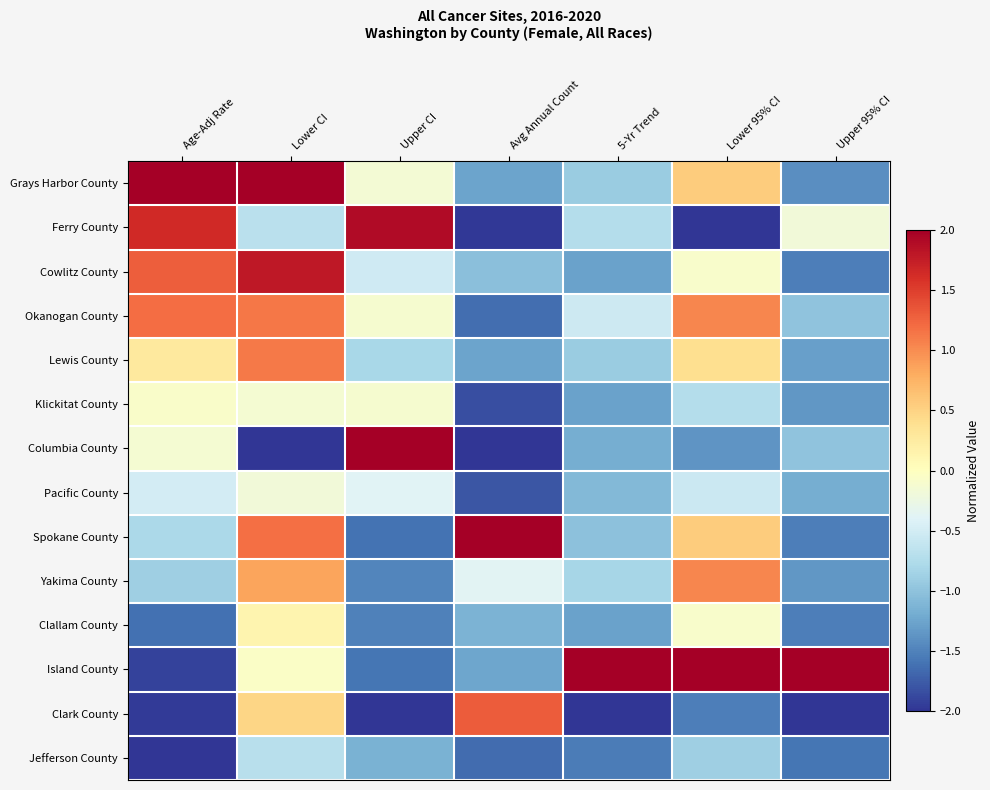

Reading left to right, what are all the values shown in this chart?

Grays Harbor County: Age-Adj Rate=2.0	Lower CI=2.0	Upper CI=-0.1	Avg Annual Count=-1.3	5-Yr Trend=-0.9	Lower 95% CI=0.6	Upper 95% CI=-1.4
Ferry County: Age-Adj Rate=1.7	Lower CI=-0.7	Upper CI=1.9	Avg Annual Count=-2.0	5-Yr Trend=-0.7	Lower 95% CI=-2.0	Upper 95% CI=-0.2
Cowlitz County: Age-Adj Rate=1.3	Lower CI=1.8	Upper CI=-0.5	Avg Annual Count=-1.0	5-Yr Trend=-1.3	Lower 95% CI=-0.1	Upper 95% CI=-1.5
Okanogan County: Age-Adj Rate=1.2	Lower CI=1.1	Upper CI=-0.1	Avg Annual Count=-1.6	5-Yr Trend=-0.5	Lower 95% CI=1.0	Upper 95% CI=-1.0
Lewis County: Age-Adj Rate=0.3	Lower CI=1.1	Upper CI=-0.8	Avg Annual Count=-1.3	5-Yr Trend=-0.9	Lower 95% CI=0.4	Upper 95% CI=-1.3
Klickitat County: Age-Adj Rate=-0.1	Lower CI=-0.1	Upper CI=-0.1	Avg Annual Count=-1.8	5-Yr Trend=-1.3	Lower 95% CI=-0.7	Upper 95% CI=-1.4
Columbia County: Age-Adj Rate=-0.1	Lower CI=-2.0	Upper CI=2.0	Avg Annual Count=-2.0	5-Yr Trend=-1.2	Lower 95% CI=-1.4	Upper 95% CI=-1.0
Pacific County: Age-Adj Rate=-0.5	Lower CI=-0.2	Upper CI=-0.4	Avg Annual Count=-1.8	5-Yr Trend=-1.1	Lower 95% CI=-0.6	Upper 95% CI=-1.2
Spokane County: Age-Adj Rate=-0.8	Lower CI=1.2	Upper CI=-1.6	Avg Annual Count=2.0	5-Yr Trend=-1.0	Lower 95% CI=0.6	Upper 95% CI=-1.5
Yakima County: Age-Adj Rate=-0.9	Lower CI=0.9	Upper CI=-1.5	Avg Annual Count=-0.4	5-Yr Trend=-0.8	Lower 95% CI=1.0	Upper 95% CI=-1.4
Clallam County: Age-Adj Rate=-1.6	Lower CI=0.1	Upper CI=-1.5	Avg Annual Count=-1.1	5-Yr Trend=-1.3	Lower 95% CI=-0.1	Upper 95% CI=-1.5
Island County: Age-Adj Rate=-1.9	Lower CI=-0.1	Upper CI=-1.6	Avg Annual Count=-1.2	5-Yr Trend=2.0	Lower 95% CI=2.0	Upper 95% CI=2.0
Clark County: Age-Adj Rate=-2.0	Lower CI=0.5	Upper CI=-2.0	Avg Annual Count=1.3	5-Yr Trend=-2.0	Lower 95% CI=-1.5	Upper 95% CI=-2.0
Jefferson County: Age-Adj Rate=-2.0	Lower CI=-0.7	Upper CI=-1.2	Avg Annual Count=-1.6	5-Yr Trend=-1.5	Lower 95% CI=-0.9	Upper 95% CI=-1.6